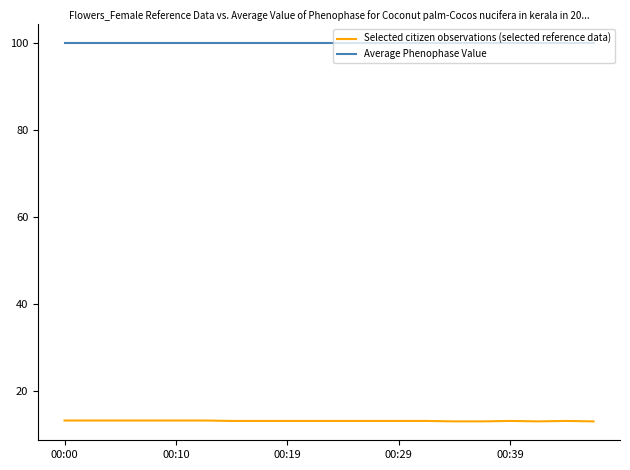

List the series in order of their peak value, highest first.

Average Phenophase Value, Selected citizen observations (selected reference data)